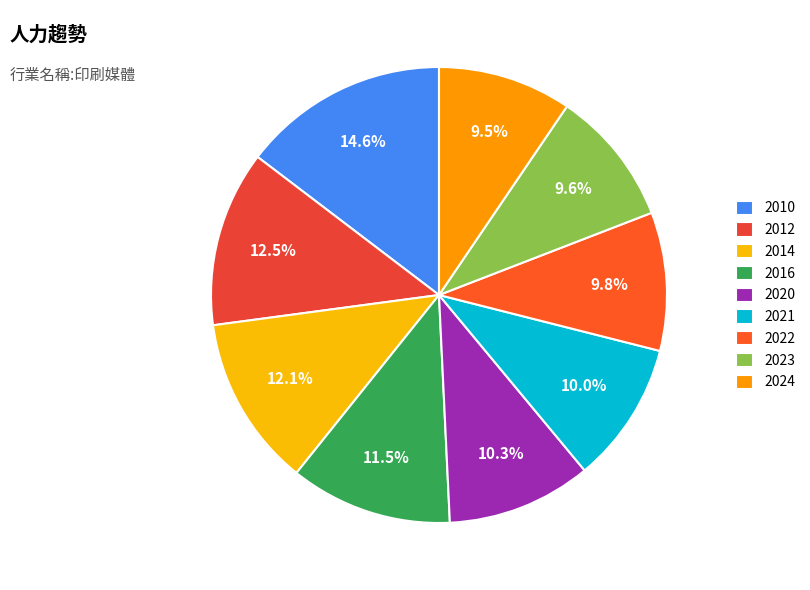

True or false: 2014 accounts for 4% of the total.

False